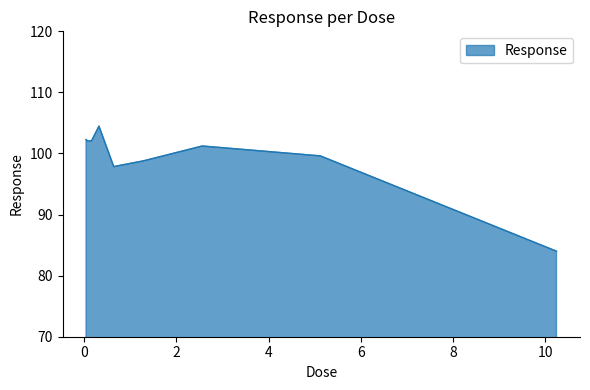

What is the sum of all values?

892.3